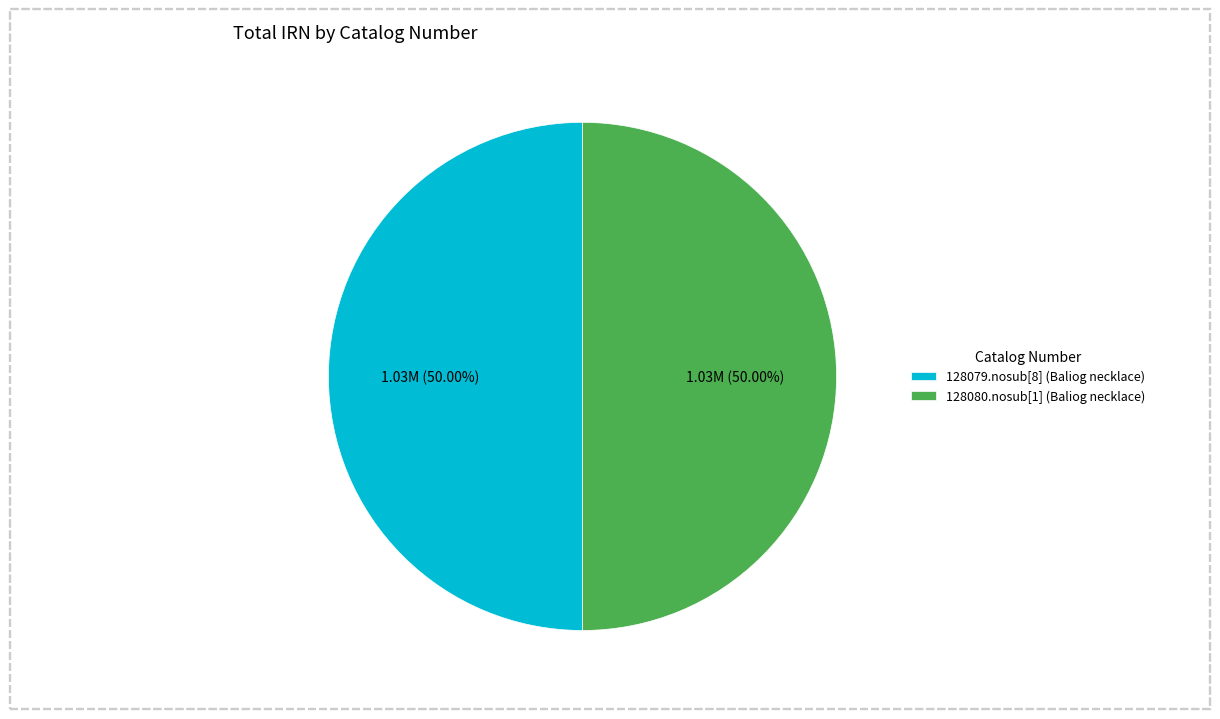

Count the number of slices in the pie.

2